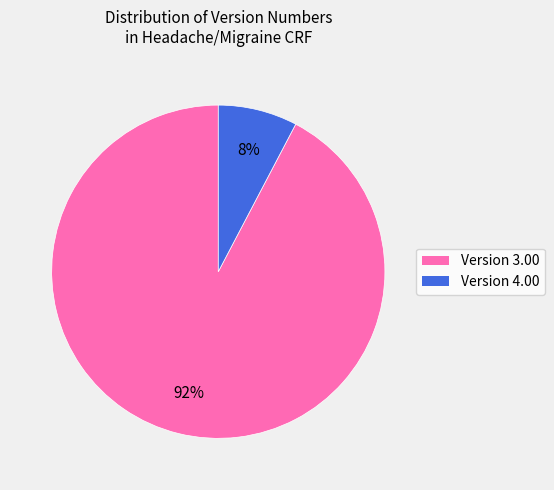

To the nearest percent, what is the average slice percentage?

50%